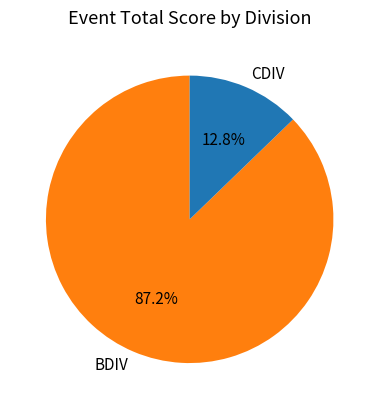

Rank the categories by value from lowest to highest.

CDIV, BDIV